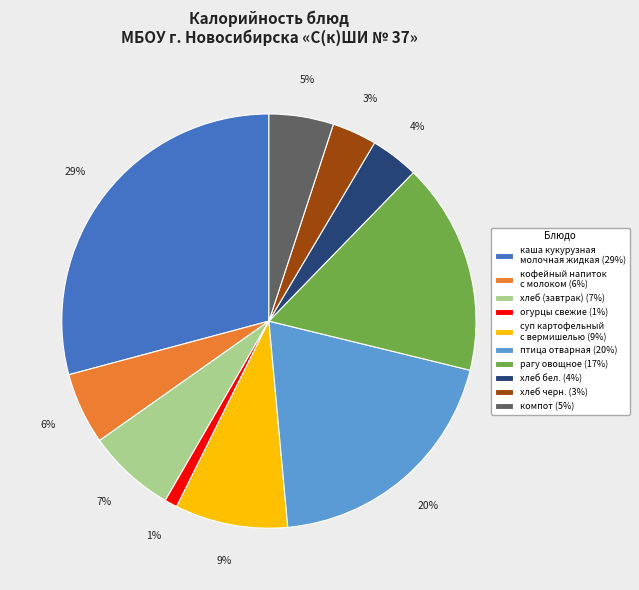

Count the number of slices in the pie.

10